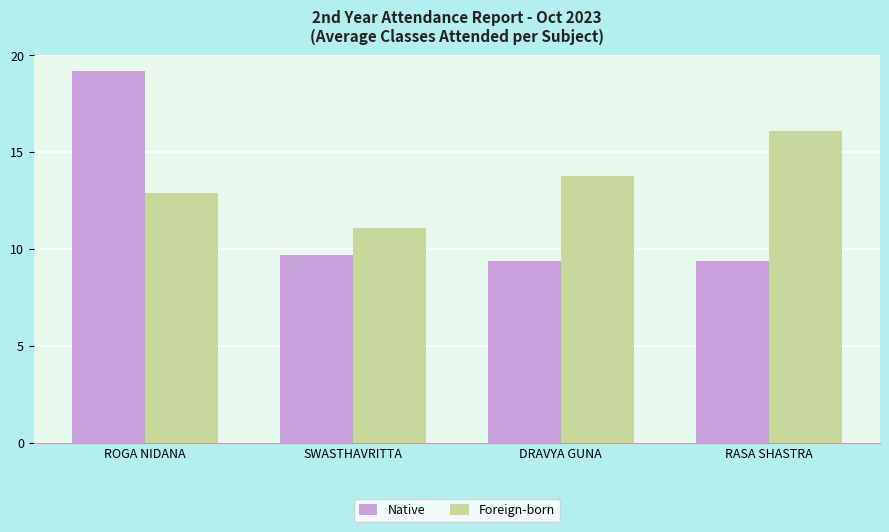

The value of Foreign-born at RASA SHASTRA is 10.6. True or false?

False